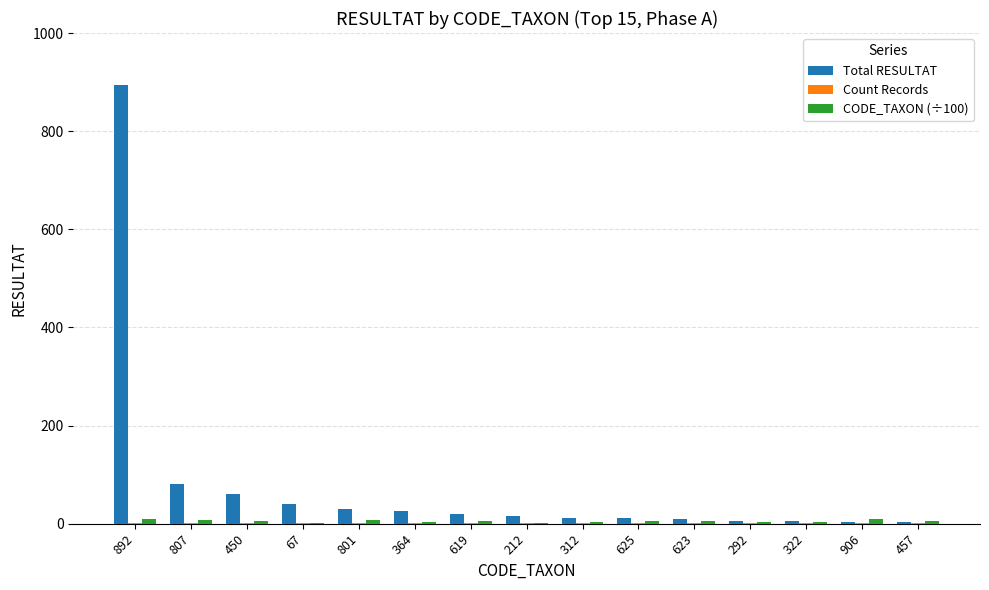

Are the bars grouped side by side (vs. stacked)?

Yes